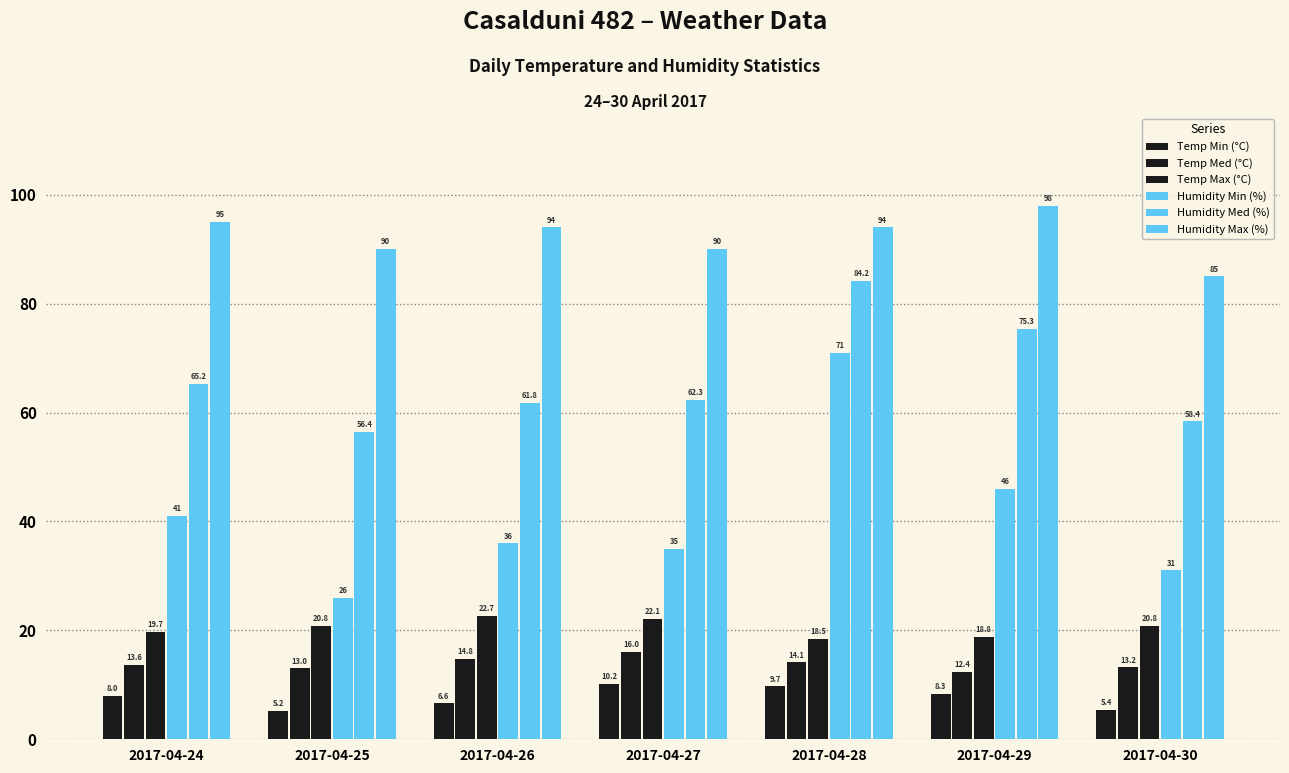

How many values in the Humidity Med (%) series exceed 62?

4